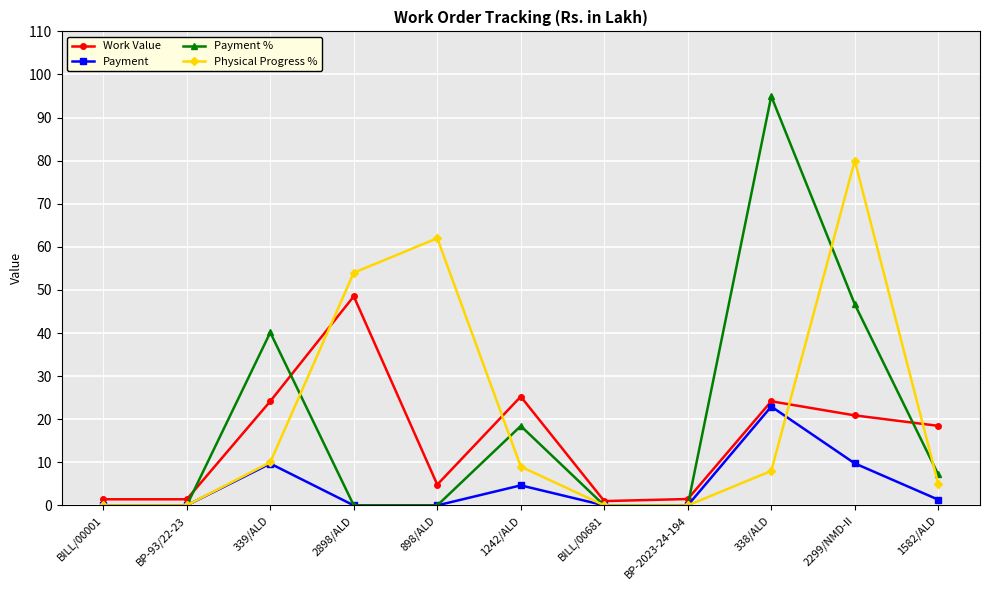

What is the spread (max minus min) of values at 2898/ALD?

54.0